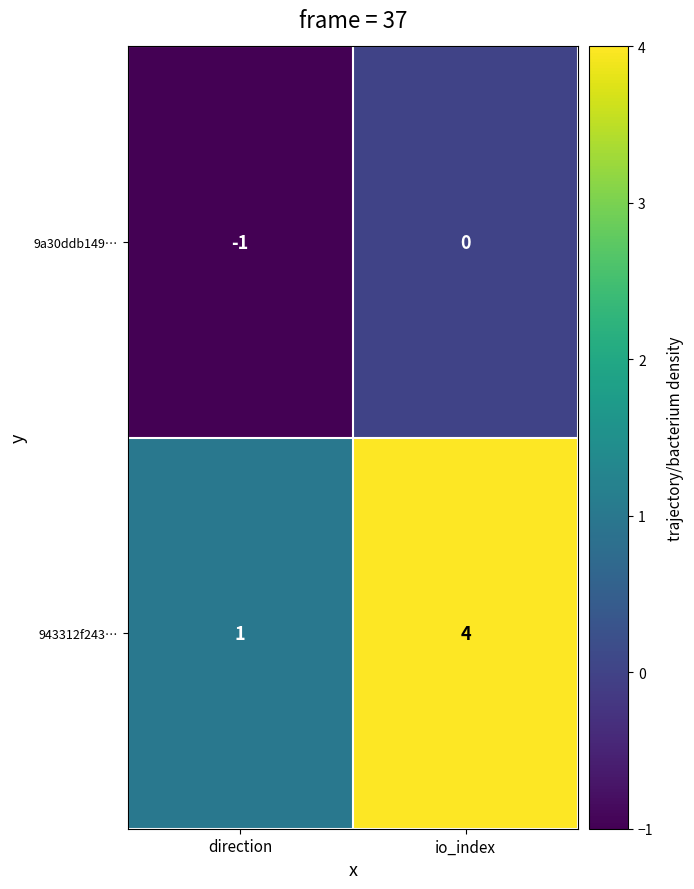

Reading left to right, extract all data points from this chart.

9a30ddb149…: direction=-1	io_index=0
943312f243…: direction=1	io_index=4